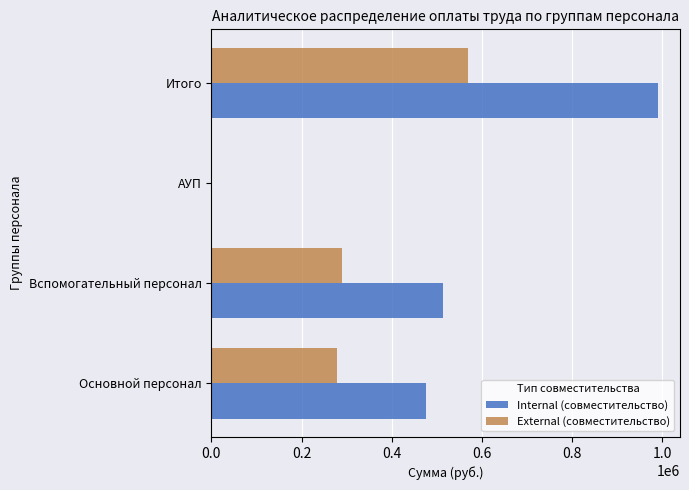

What is the sum of the Internal (совместительство) values at Итого and Вспомогательный персонал?

1502803.4